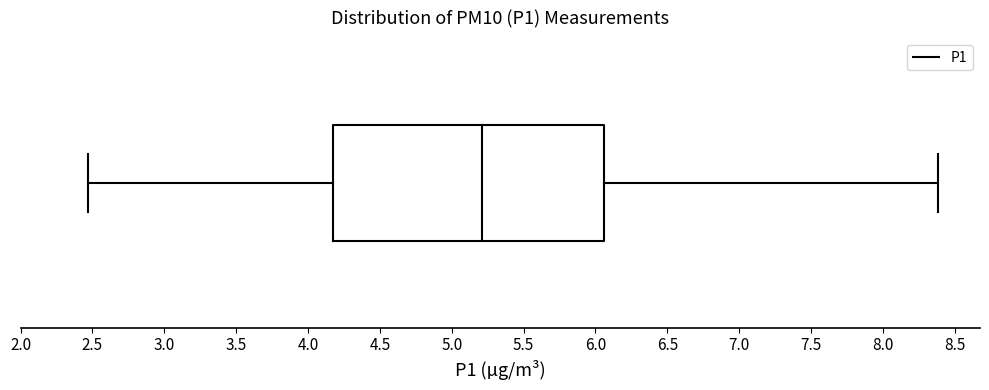

Read this box plot against the x-axis: the position of the median line, the range covered by the box, and the ends of both whiskers. The values are not printed on the chart, so give them approximately, as read against the axis.

median 5.20, box 4.20 to 6.05, whiskers 2.45 to 8.40